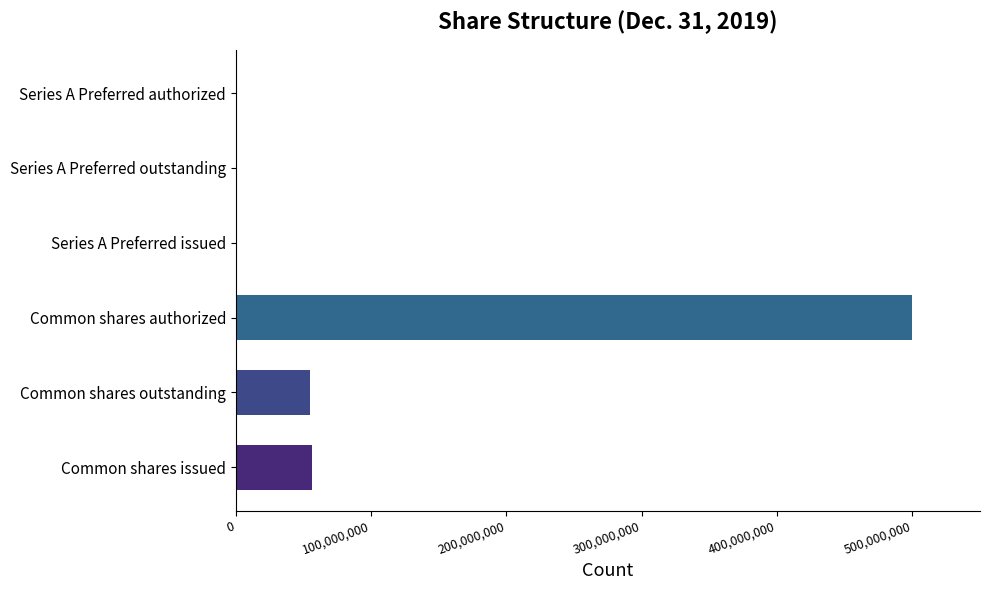

Which has a higher value, Series A Preferred outstanding or Common shares authorized?

Common shares authorized